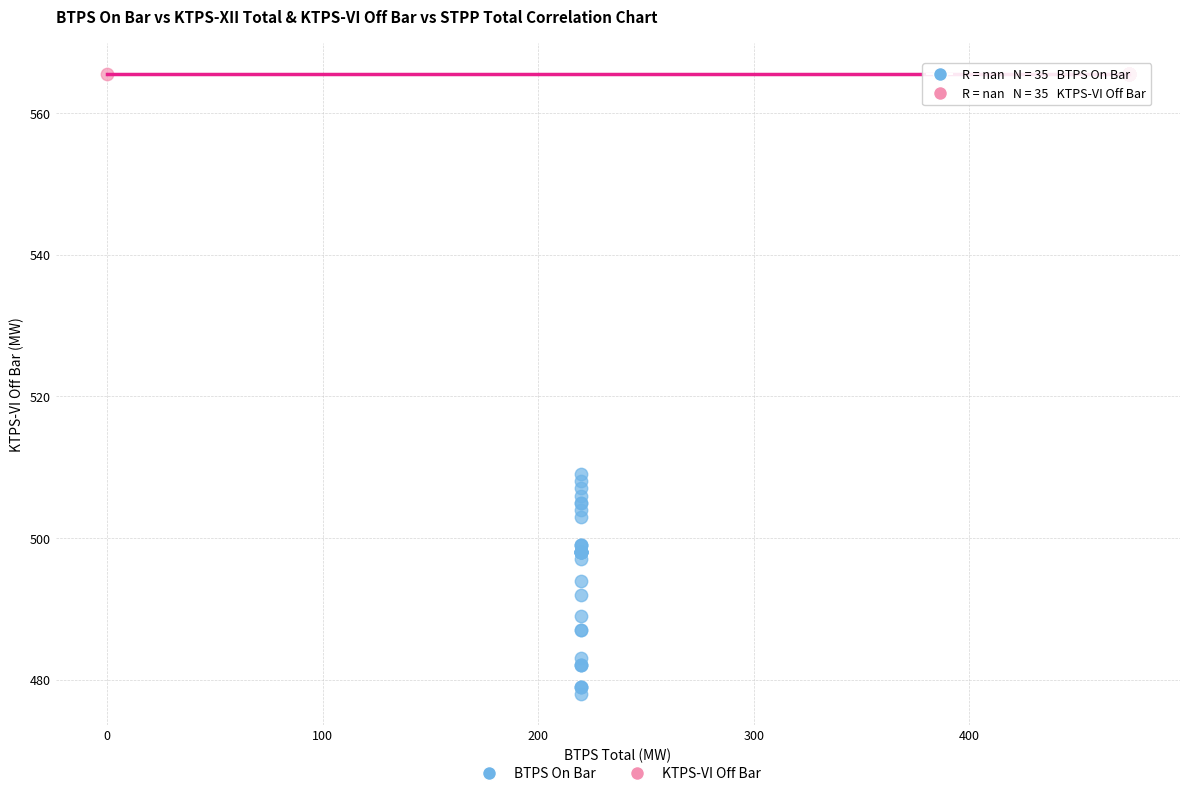

Which series reaches the minimum Y coordinate?

BTPS On Bar